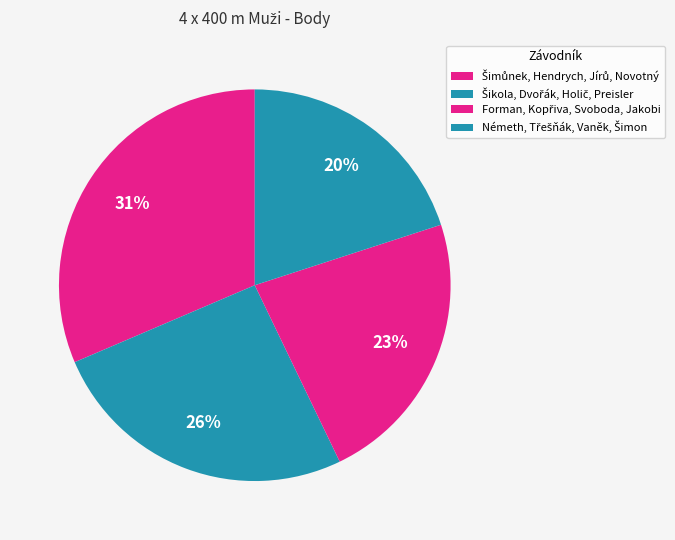

Is it true that Németh, Třešňák, Vaněk, Šimon is 29% of the pie?

False